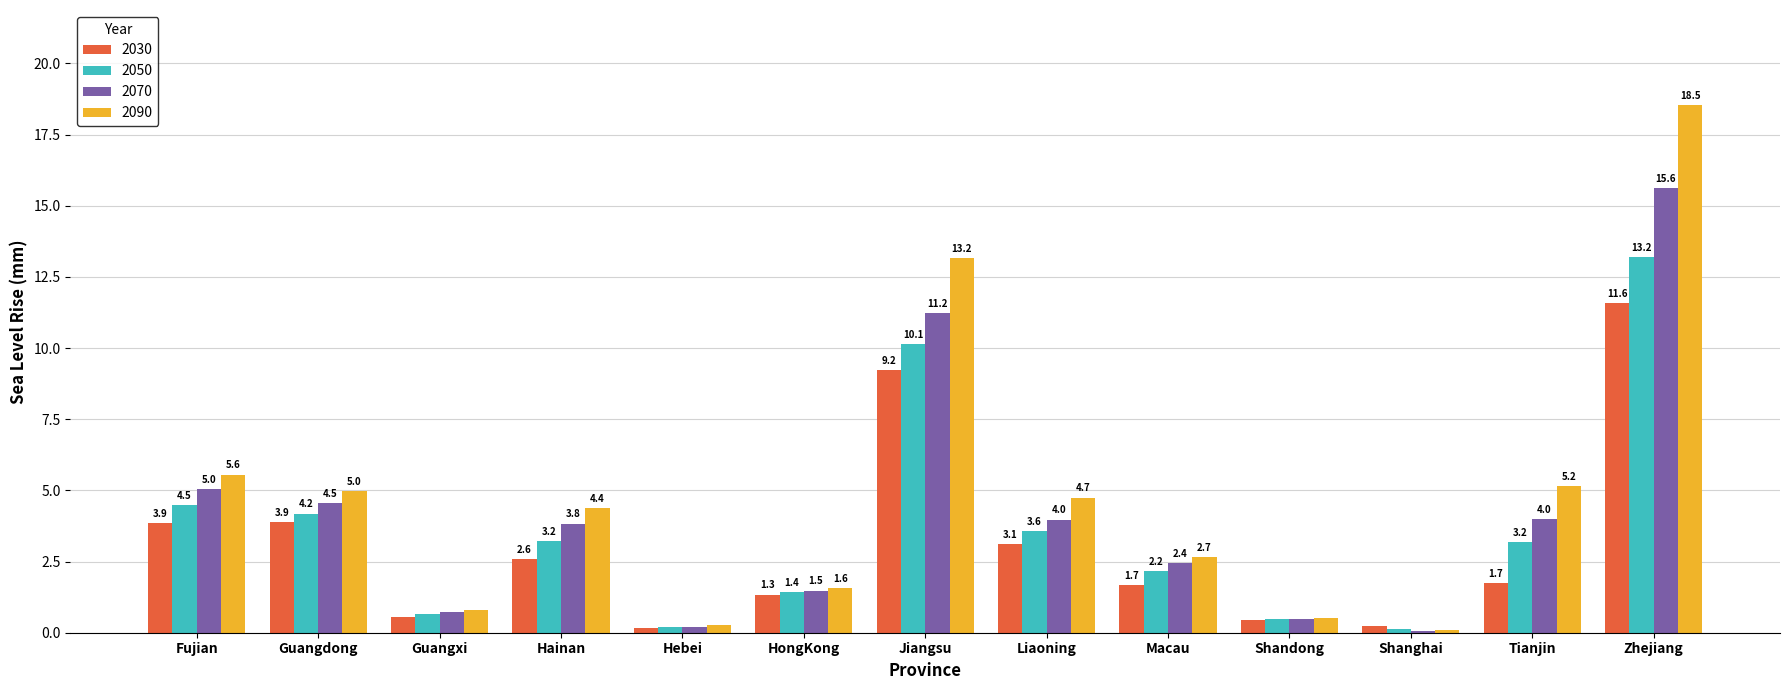

What are all the series names shown in the legend?

2030, 2050, 2070, 2090